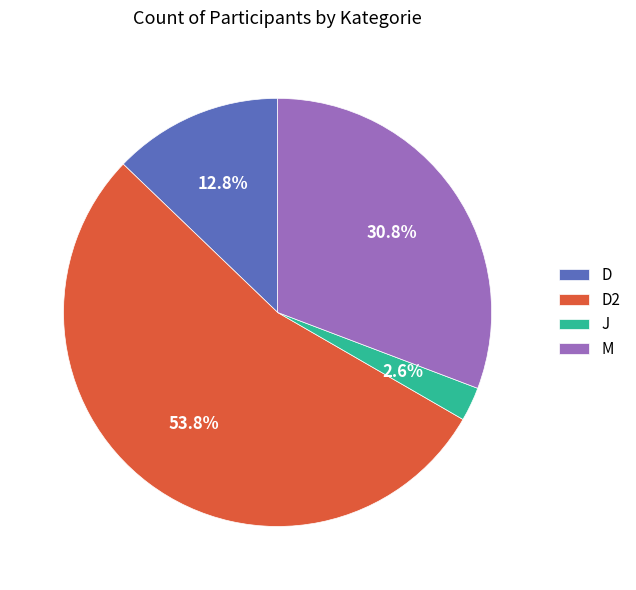

Does J represent more than half of the total?

No